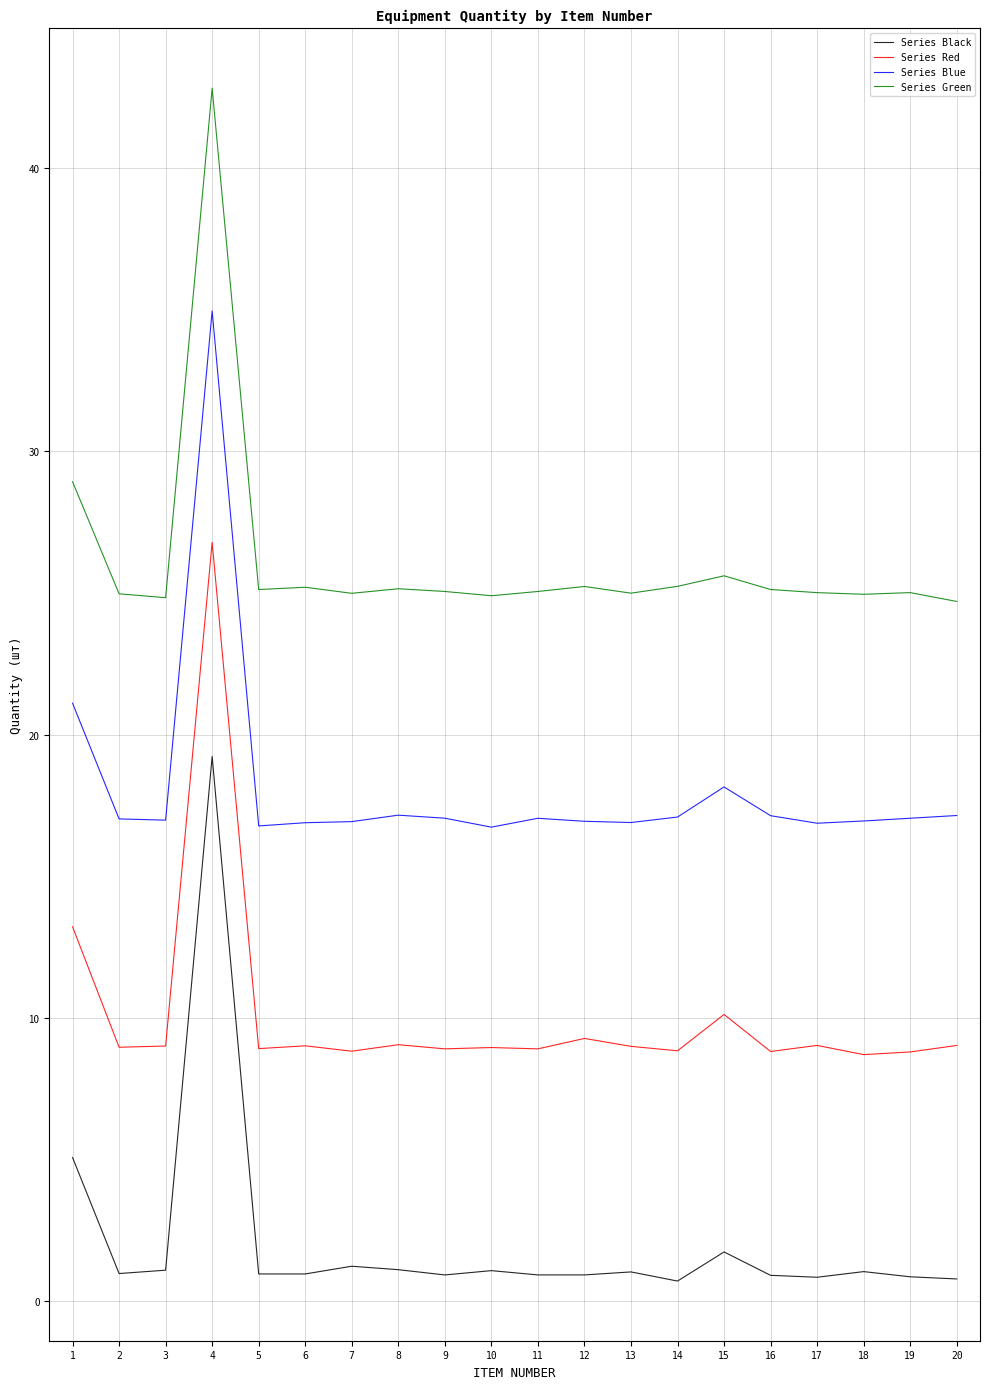

What is the difference between the Series Black values at 16 and 13?

0.1